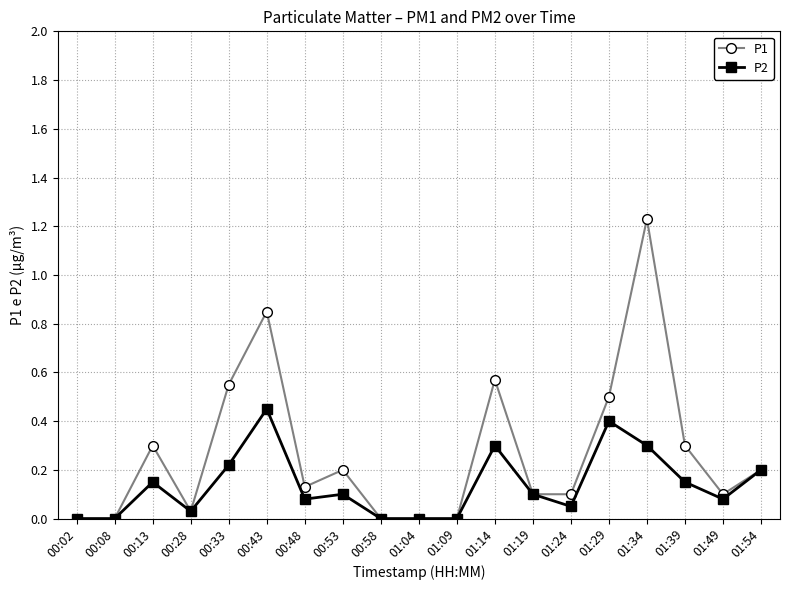

What is the label of the 4th point from the left?

00:28